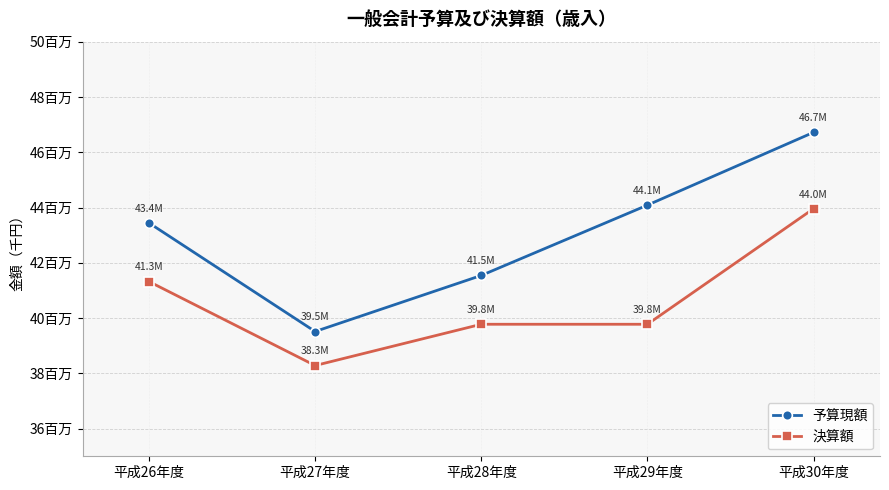

At which category does 予算現額 reach its first local valley?

平成27年度